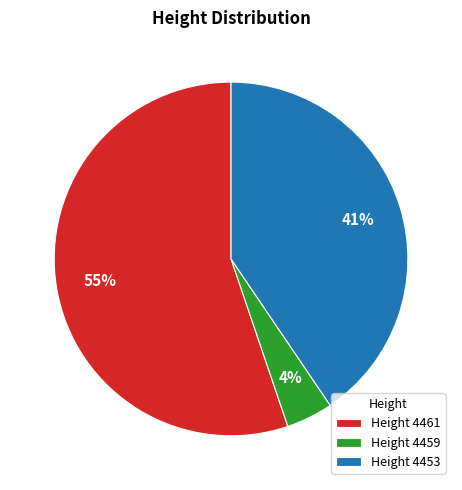

To the nearest percent, what percentage of the pie is Height 4461?

55%